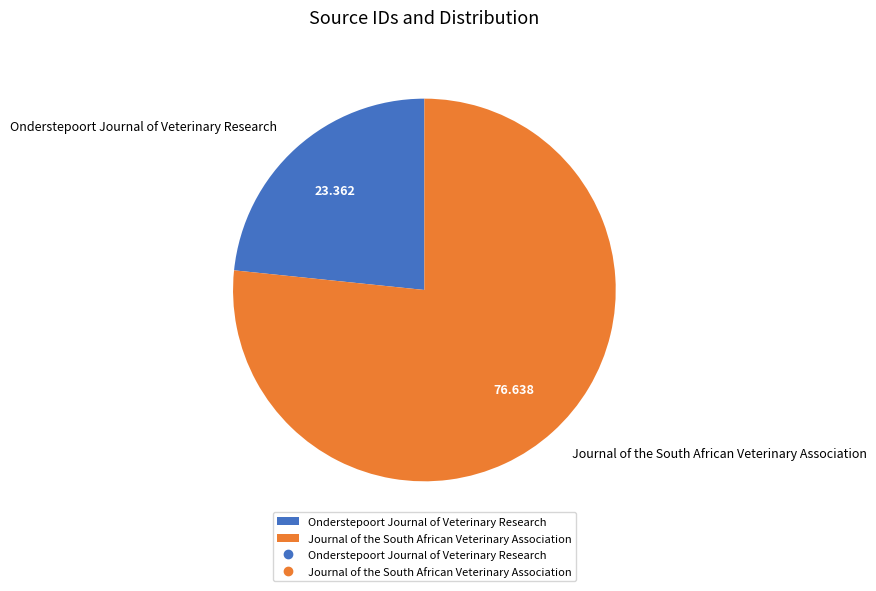

Combined, do Onderstepoort Journal of Veterinary Research and Journal of the South African Veterinary Association account for over 50%?

Yes